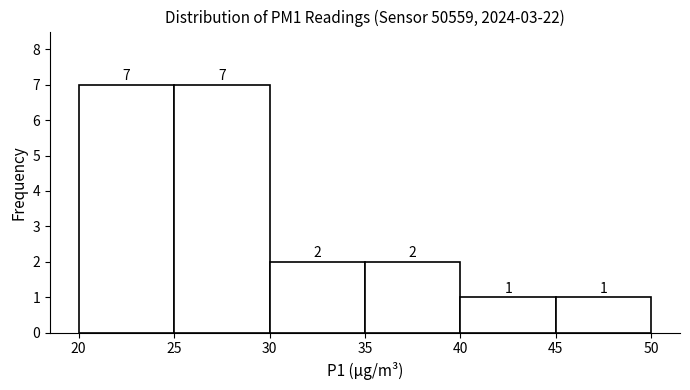

Reading left to right, transcribe this chart: for each bar, give the range it covers on the x-axis and its height.

20 to 25: 7
25 to 30: 7
30 to 35: 2
35 to 40: 2
40 to 45: 1
45 to 50: 1